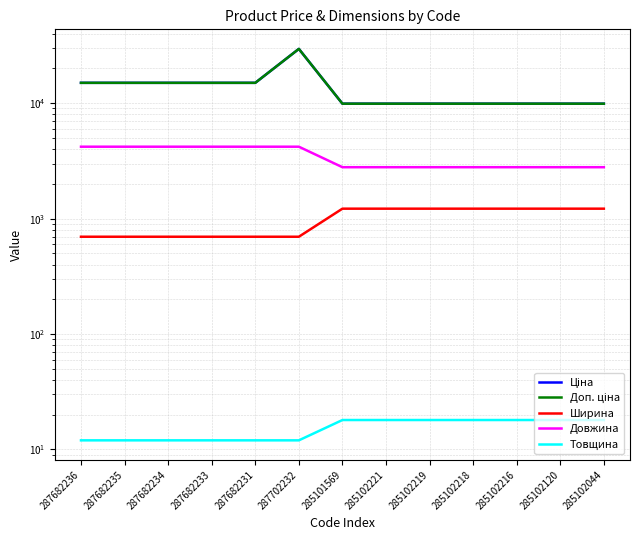

At which category is the sum across all series the highest?

287702232